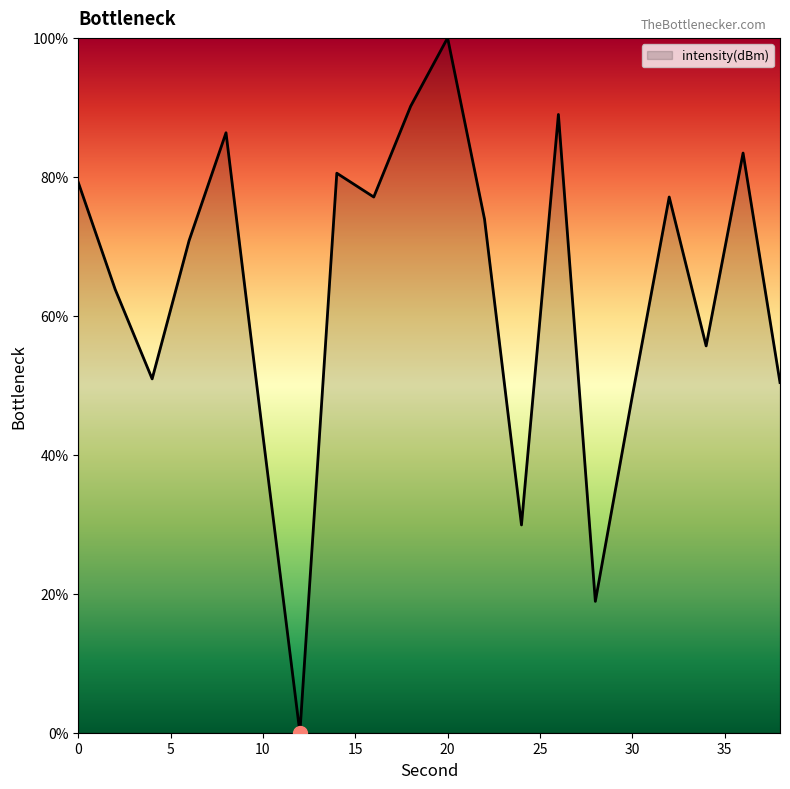

What is the greatest value displayed?

100.0